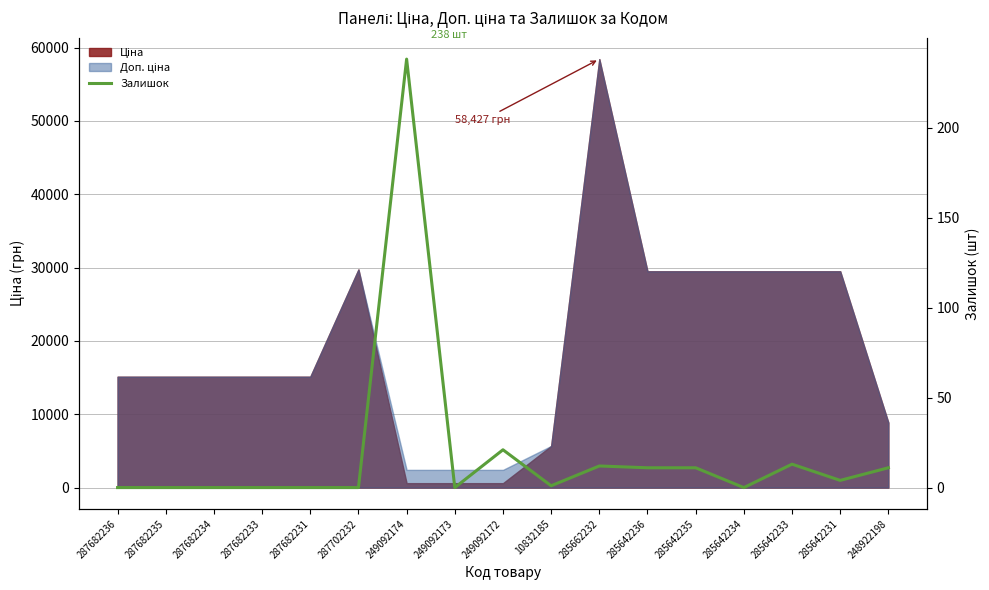

List the labels in order of value, largest first.

249092174, 249092172, 285642233, 285662232, 285642236, 285642235, 248922198, 285642231, 10832185, 287682236, 287682235, 287682234, 287682233, 287682231, 287702232, 249092173, 285642234